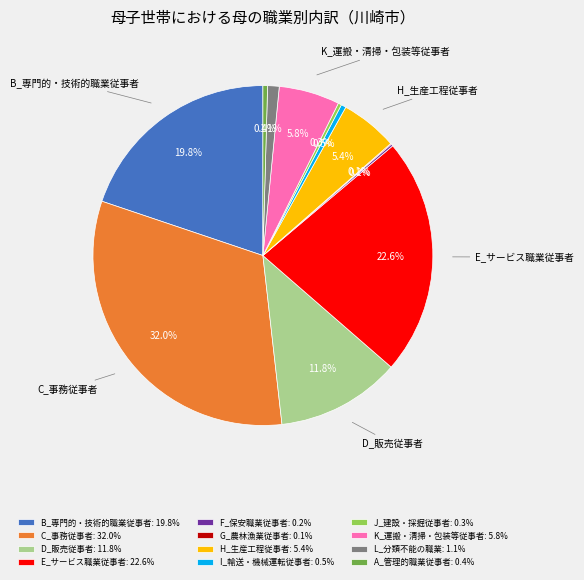

What is the ratio of the value at D_販売従事者: 11.8% to the value at K_運搬・清掃・包装等従事者: 5.8%?

2.0